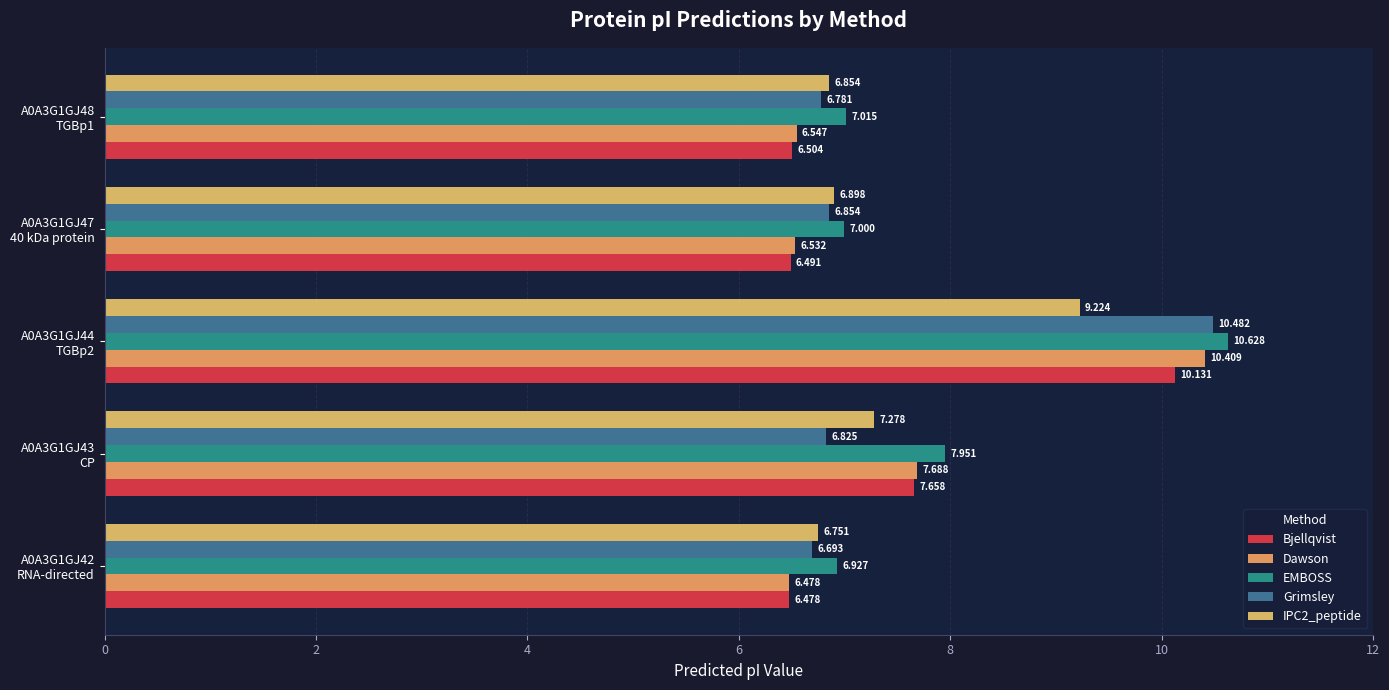

Count the number of categories in the chart.

5